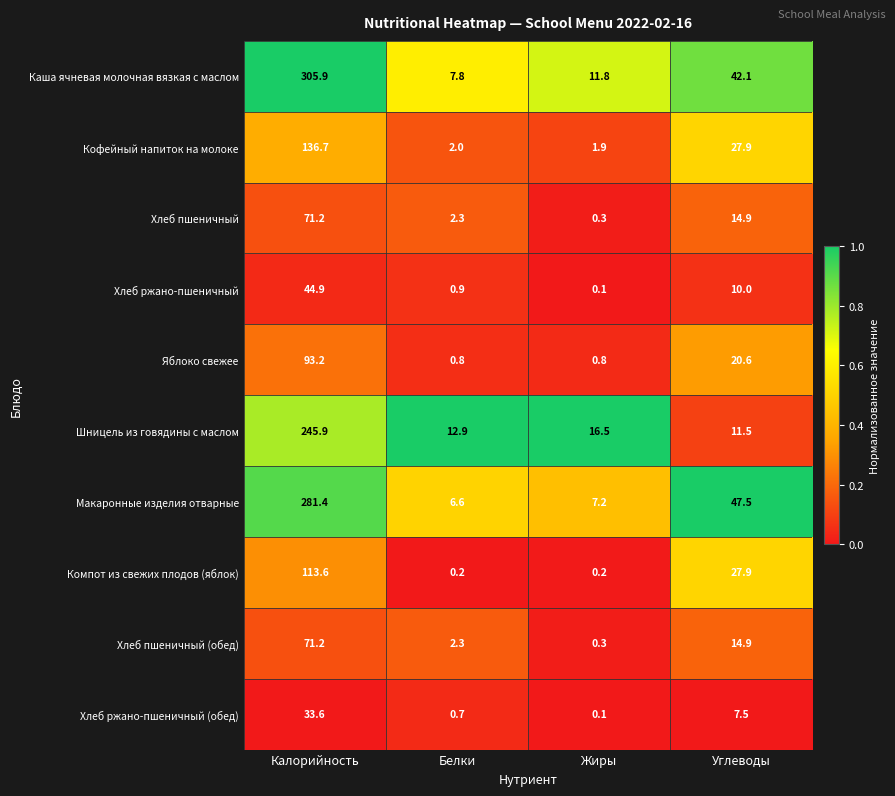

At which label does Яблоко свежее reach its peak?

Калорийность